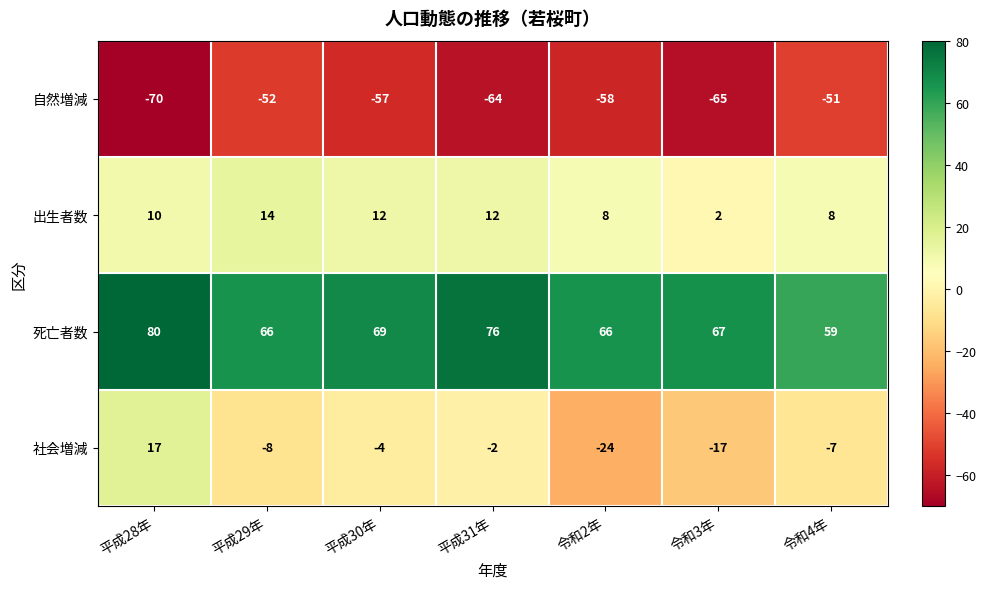

Which series has the widest spread of values?

社会増減